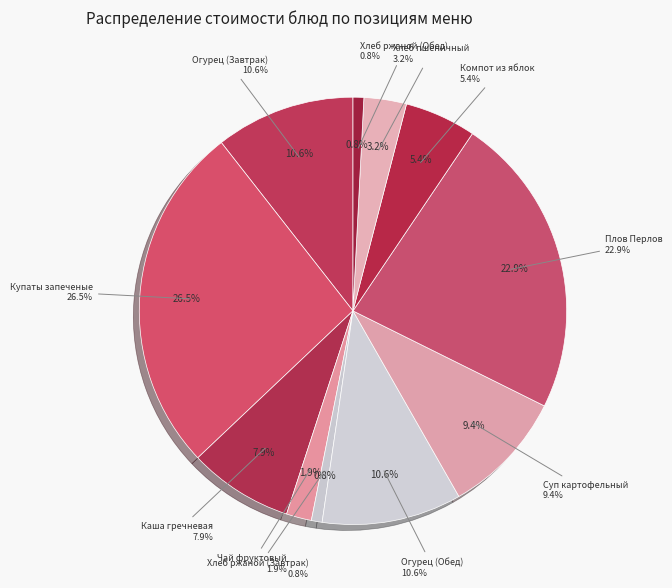

Rank the categories by value from lowest to highest.

Хлеб ржаной (Завтрак), Хлеб ржаной (Обед), Чай фруктовый, Хлеб пшеничный, Компот из яблок, Каша гречневая, Суп картофельный, Огурец (Завтрак), Огурец (Обед), Плов Перлов, Купаты запеченые